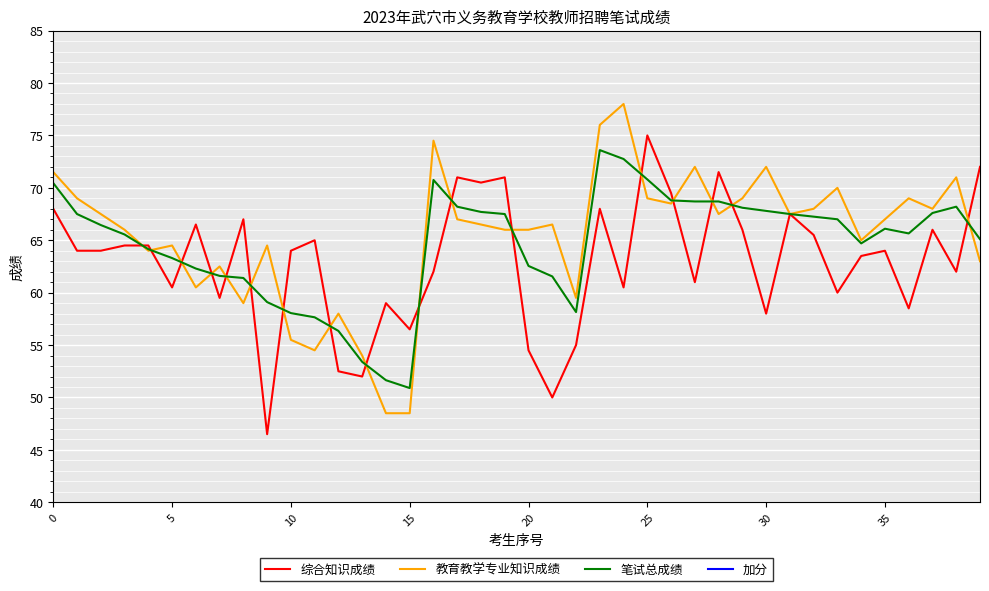

Reading left to right, transcribe all the data shown in this chart.

综合知识成绩: 68.0	64.0	64.0	64.5	64.5	60.5	66.5	59.5	67.0	46.5	64.0	65.0	52.5	52.0	59.0	56.5	62.0	71.0	70.5	71.0	54.5	50.0	55.0	68.0	60.5	75.0	69.5	61.0	71.5	66.0	58.0	67.5	65.5	60.0	63.5	64.0	58.5	66.0	62.0	72.0
教育教学专业知识成绩: 71.5	69.0	67.5	66.0	64.0	64.5	60.5	62.5	59.0	64.5	55.5	54.5	58.0	54.0	48.5	48.5	74.5	67.0	66.5	66.0	66.0	66.5	59.5	76.0	78.0	69.0	68.5	72.0	67.5	69.0	72.0	67.5	68.0	70.0	65.0	67.0	69.0	68.0	71.0	63.0
笔试总成绩: 70.5	67.5	66.5	65.5	64.2	63.3	62.3	61.6	61.4	59.1	58.0	57.6	56.4	53.4	51.6	50.9	70.8	68.2	67.7	67.5	62.5	61.5	58.1	73.6	72.8	70.8	68.8	68.7	68.7	68.1	67.8	67.5	67.2	67.0	64.7	66.1	65.7	67.6	68.2	65.1
加分: 0.0	0.0	0.0	0.0	0.0	0.0	0.0	0.0	0.0	0.0	0.0	0.0	0.0	0.0	0.0	0.0	0.0	0.0	0.0	0.0	0.0	0.0	0.0	0.0	0.0	0.0	0.0	0.0	0.0	0.0	0.0	0.0	0.0	0.0	0.0	0.0	0.0	0.0	0.0	0.0